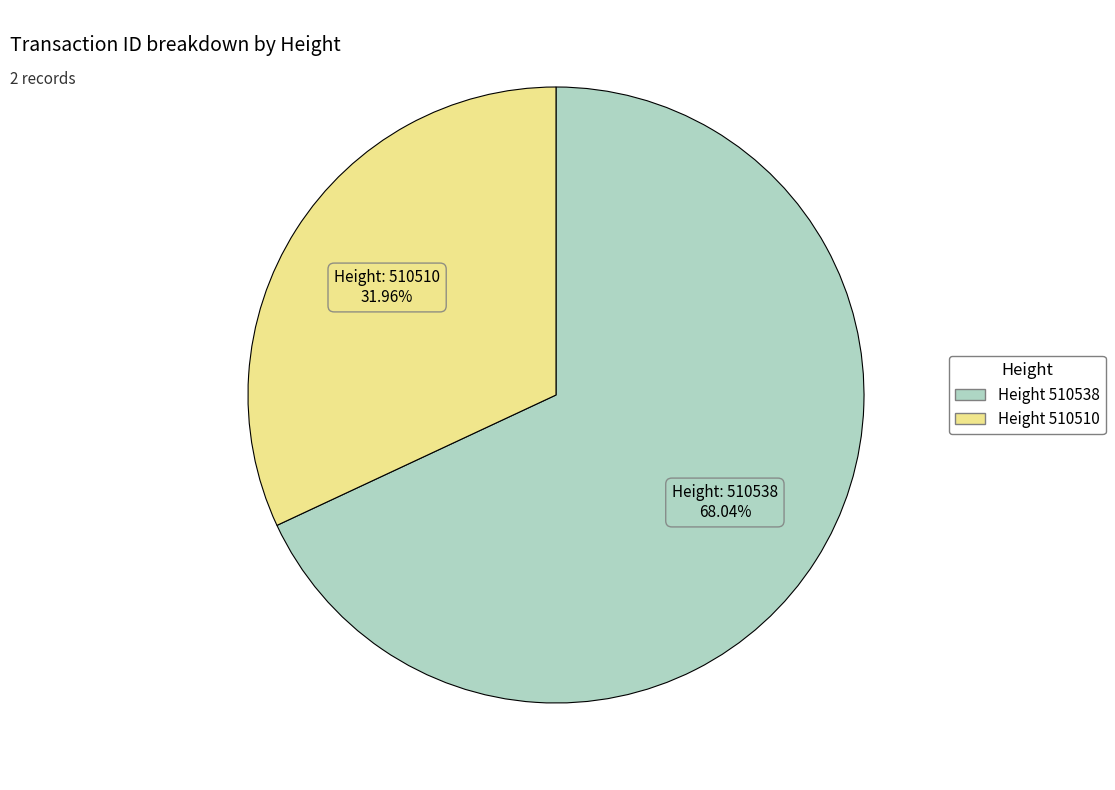

Does any single category account for the majority?

Yes